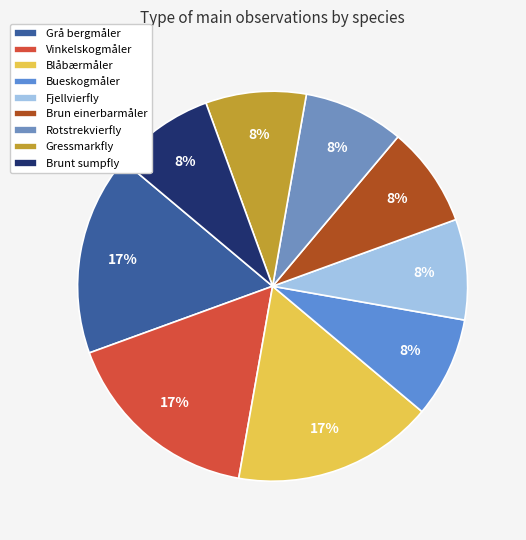

Combined, do Grå bergmåler and Bueskogmåler account for over 50%?

No